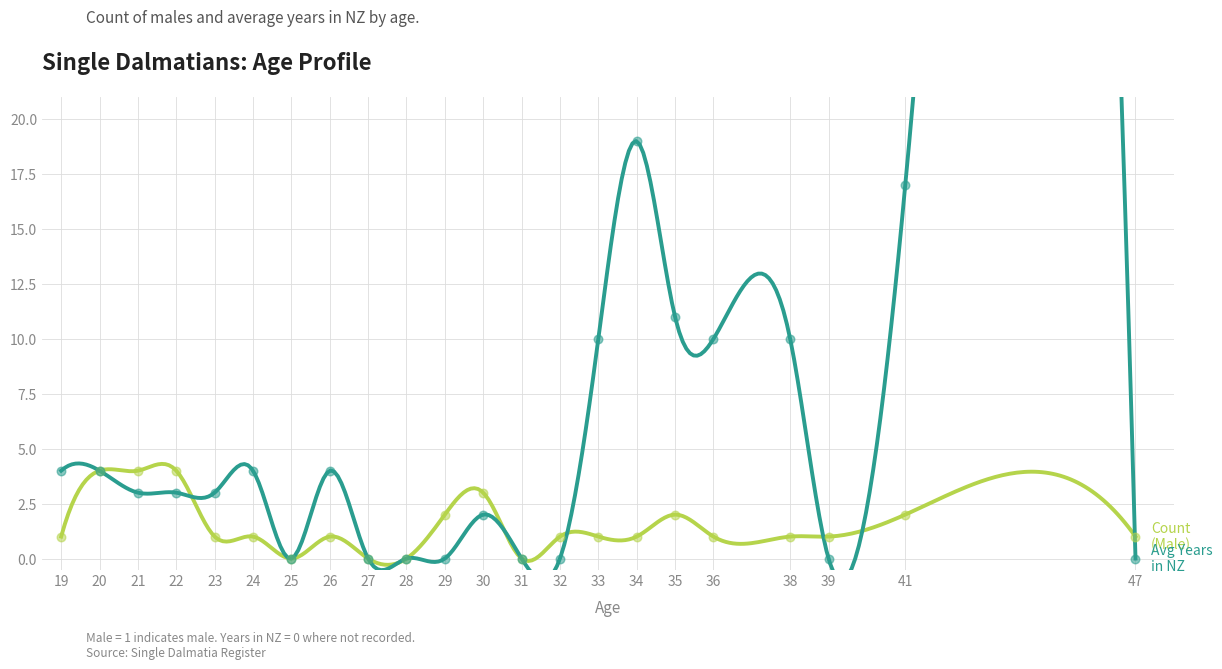

Which series has the widest spread of Y values?

Avg Years in NZ